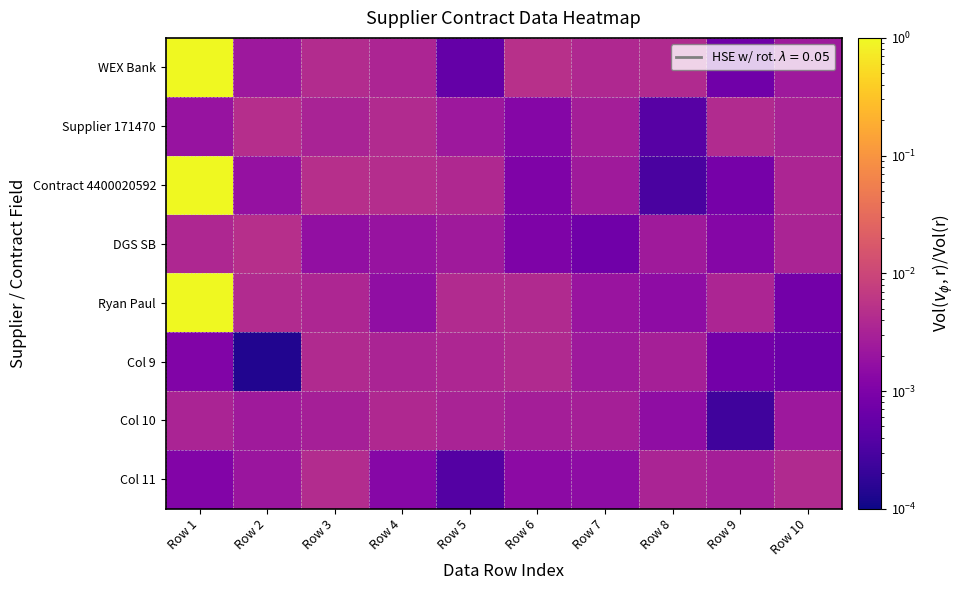

List the series in order of their peak value, highest first.

WEX Bank, Contract 4400020592, Ryan Paul, DGS SB, Supplier 171470, Col 11, Col 9, Col 10